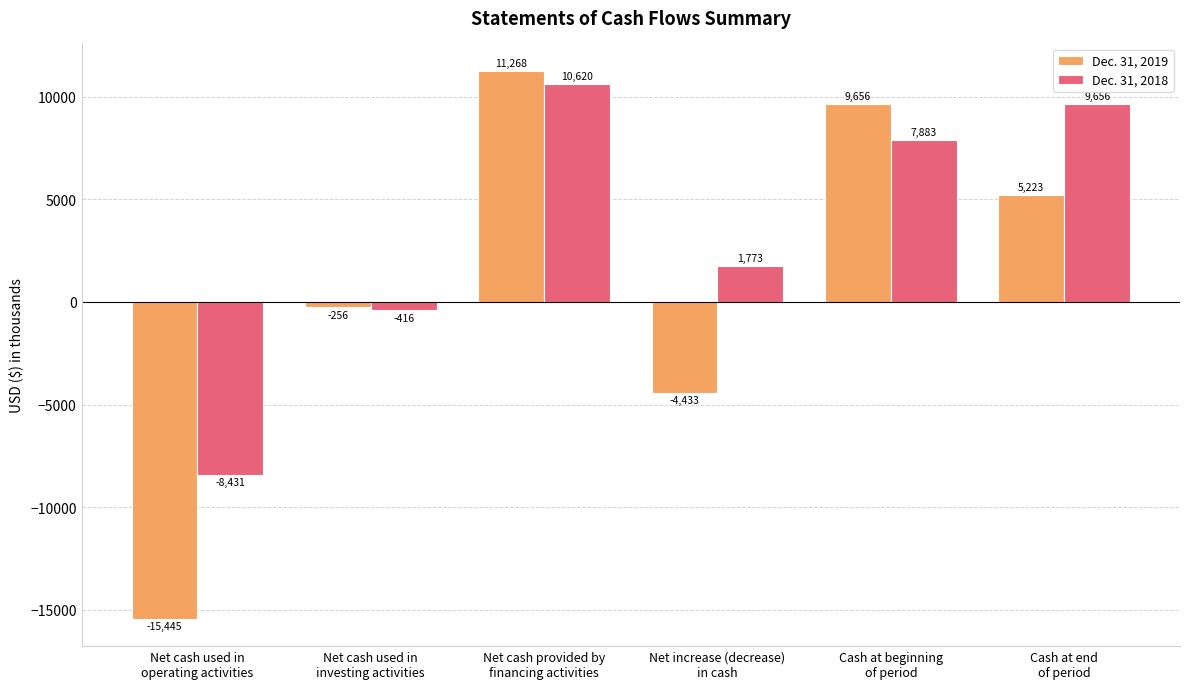

What is the minimum value shown in the chart?

-15445